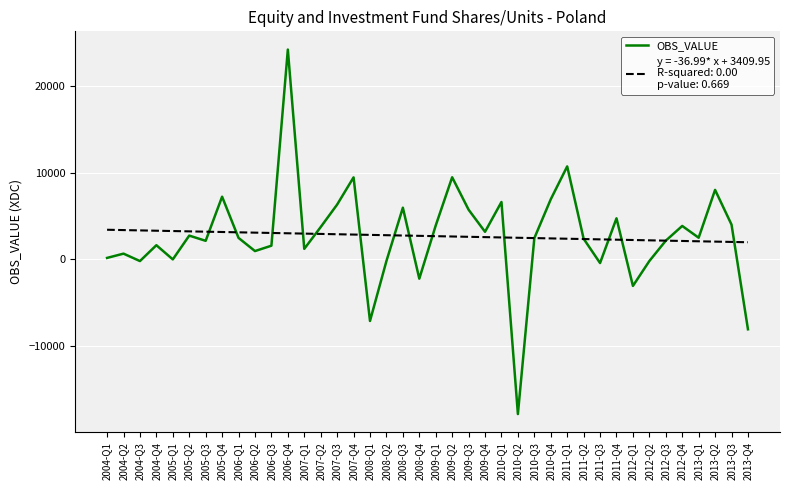

What is the difference between the highest and lowest values at 2012-Q1?

5301.9